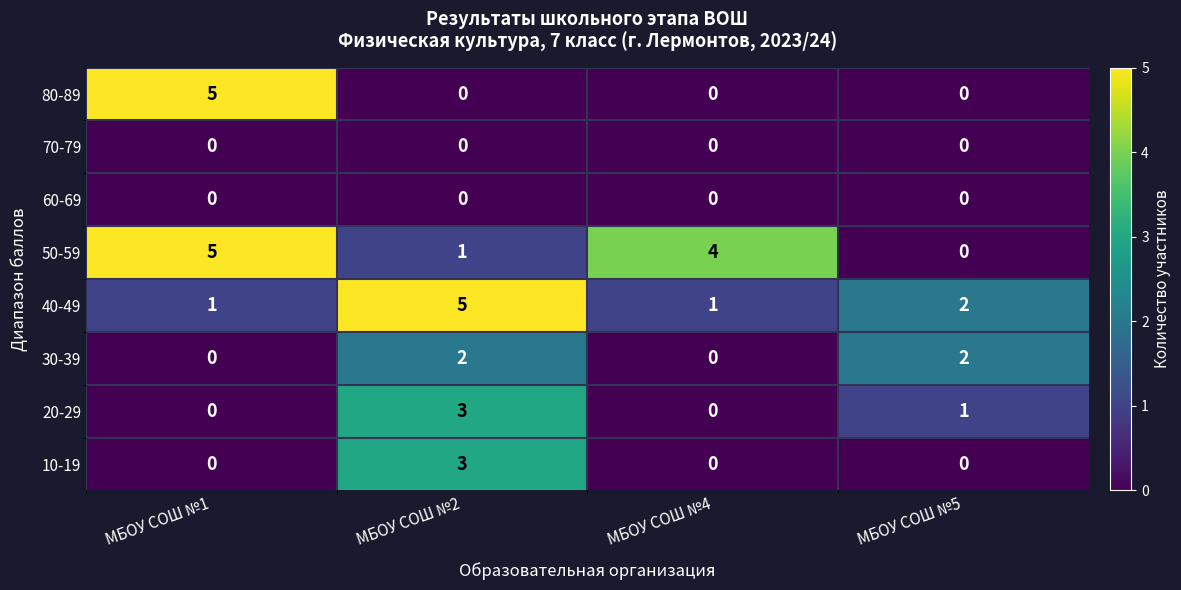

What is the difference between the highest and lowest values at МБОУ СОШ №1?

5